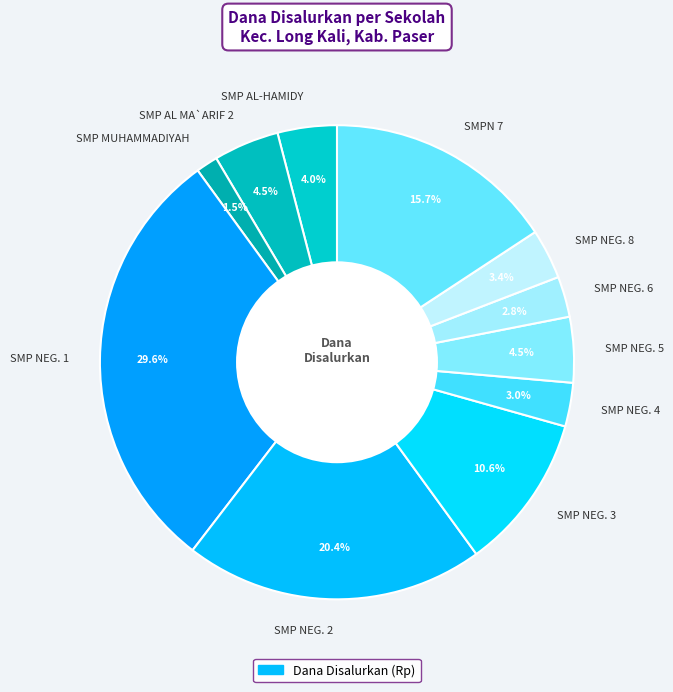

Which has a higher value, SMP NEG. 2 or SMP NEG. 4?

SMP NEG. 2